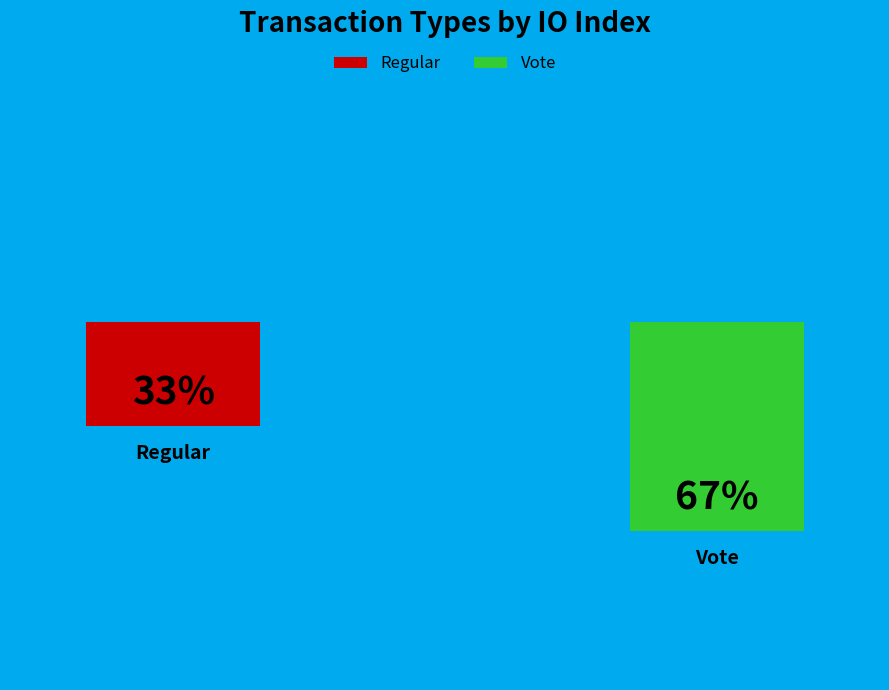

How many segments does this pie chart have?

2